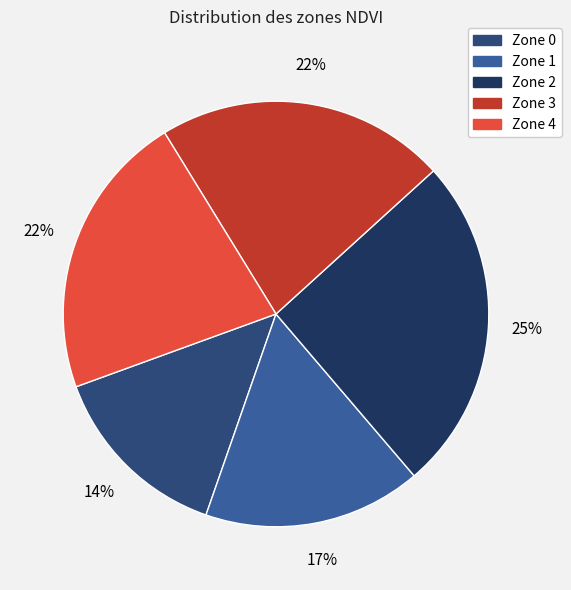

What is the smallest slice in the pie chart?

Zone 0